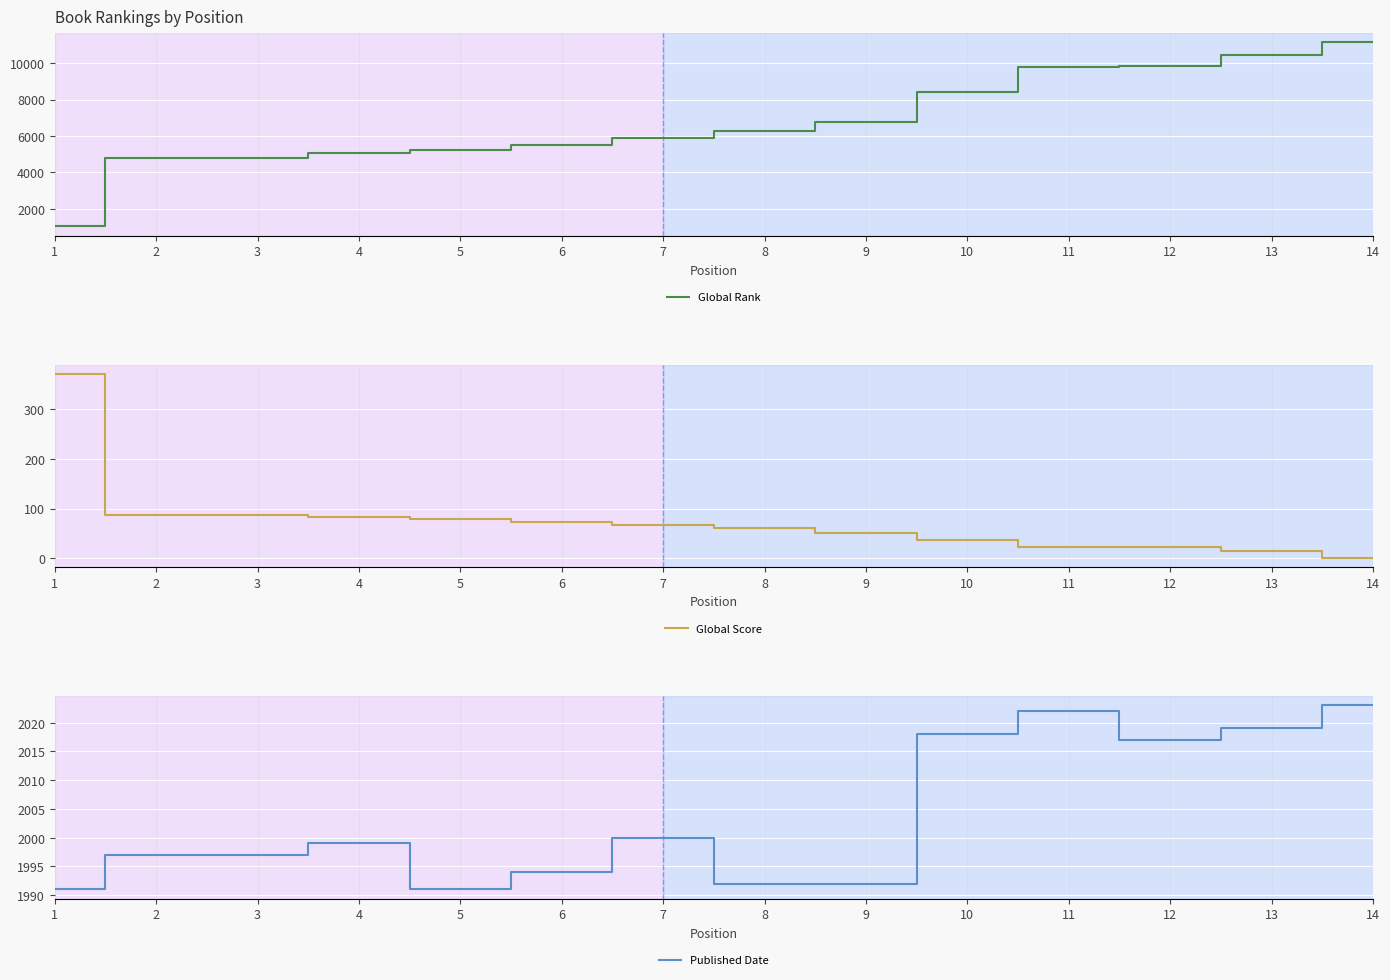

What value does the Global Rank series have at 1, to the nearest 100?

1000